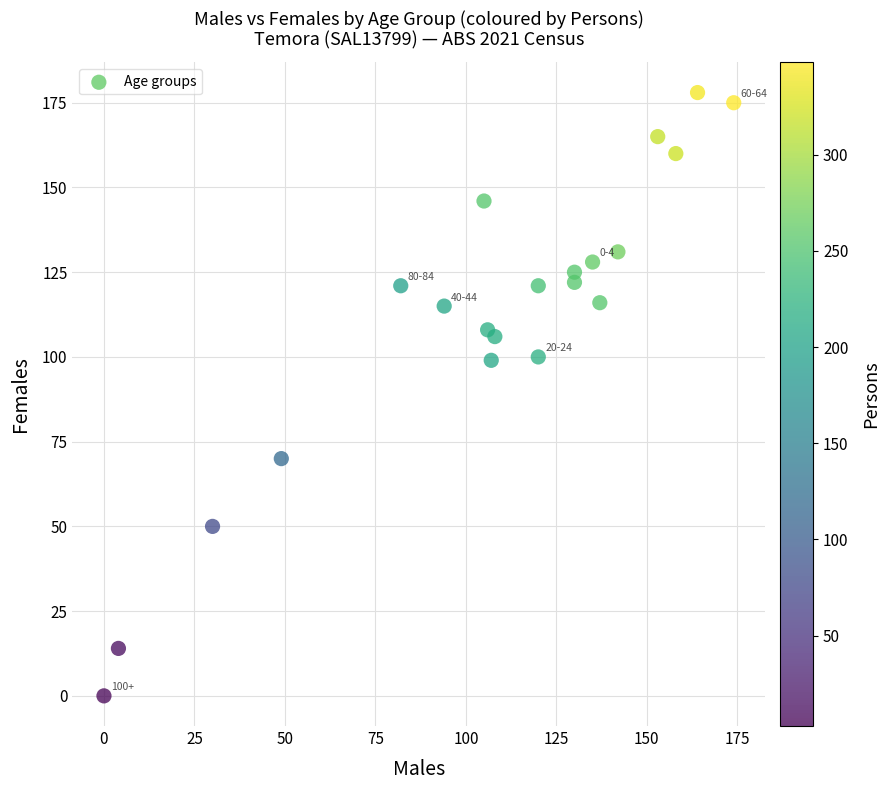

What is the range of Y values (max minus min)?

178